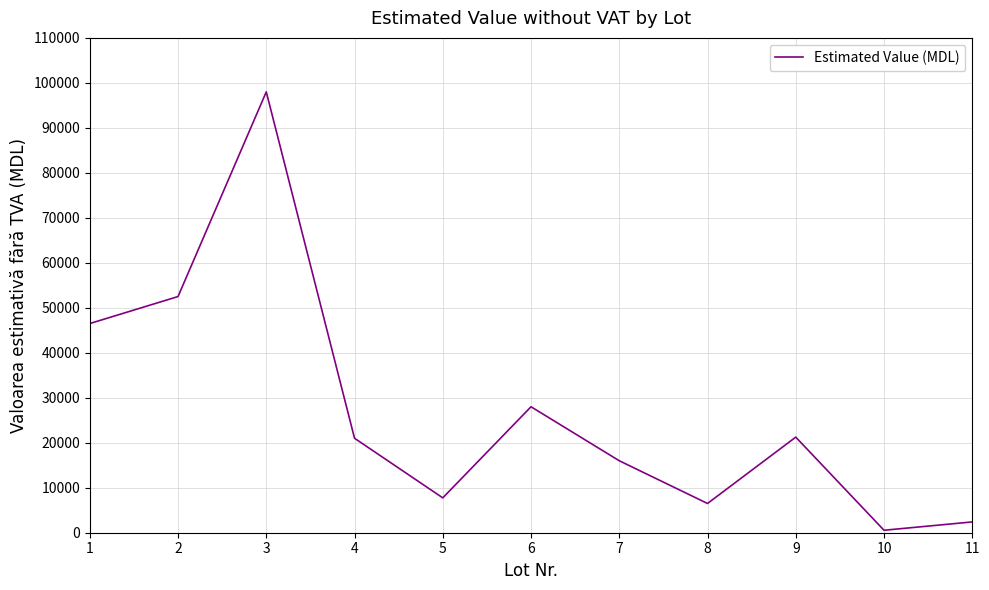

What is the sum of all values?

300450